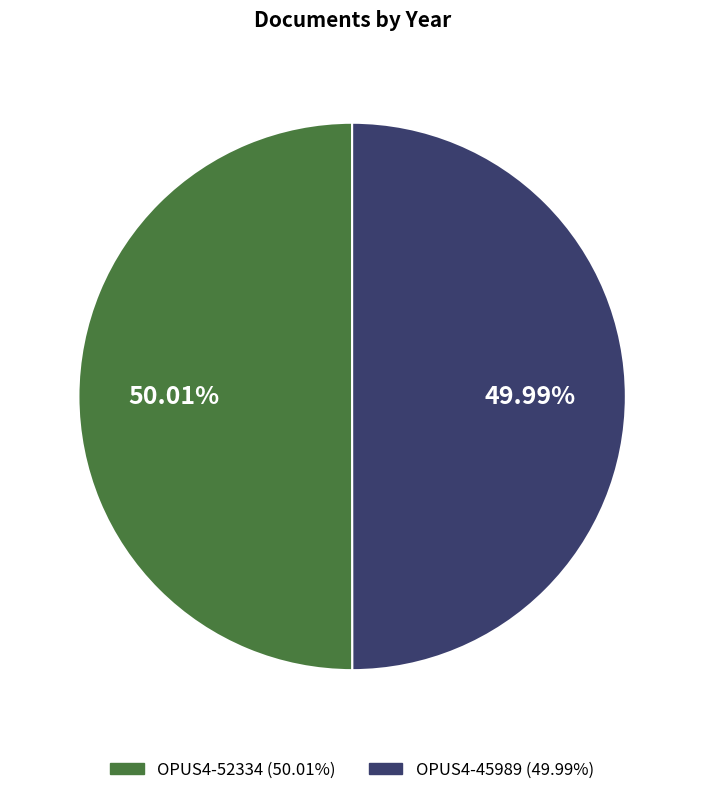

How many slices are in this pie chart?

2